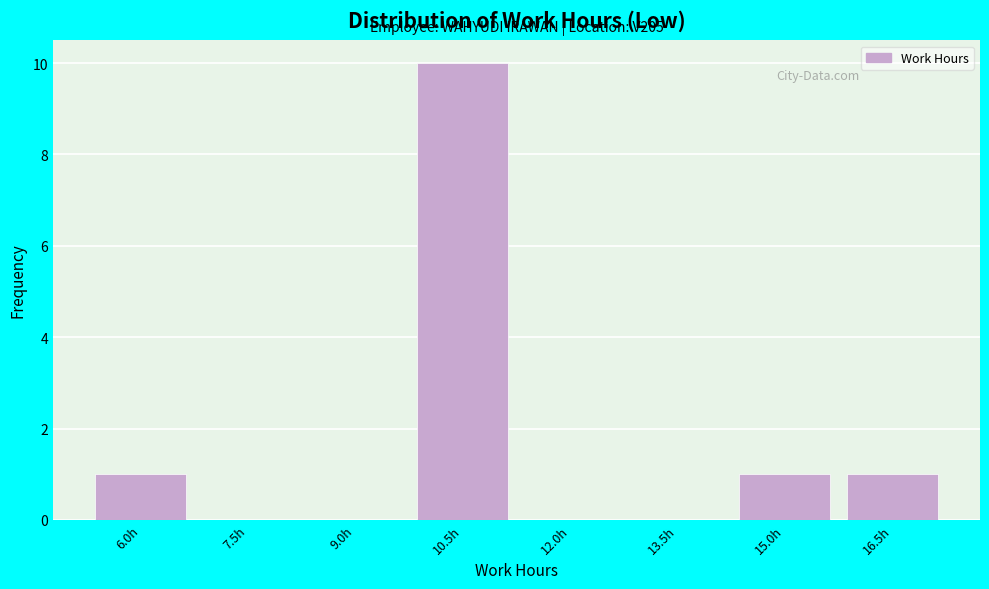

Reading right to left, what are all the values shown in this chart?

16.5h=1	15.0h=1	13.5h=0	12.0h=0	10.5h=10	9.0h=0	7.5h=0	6.0h=1